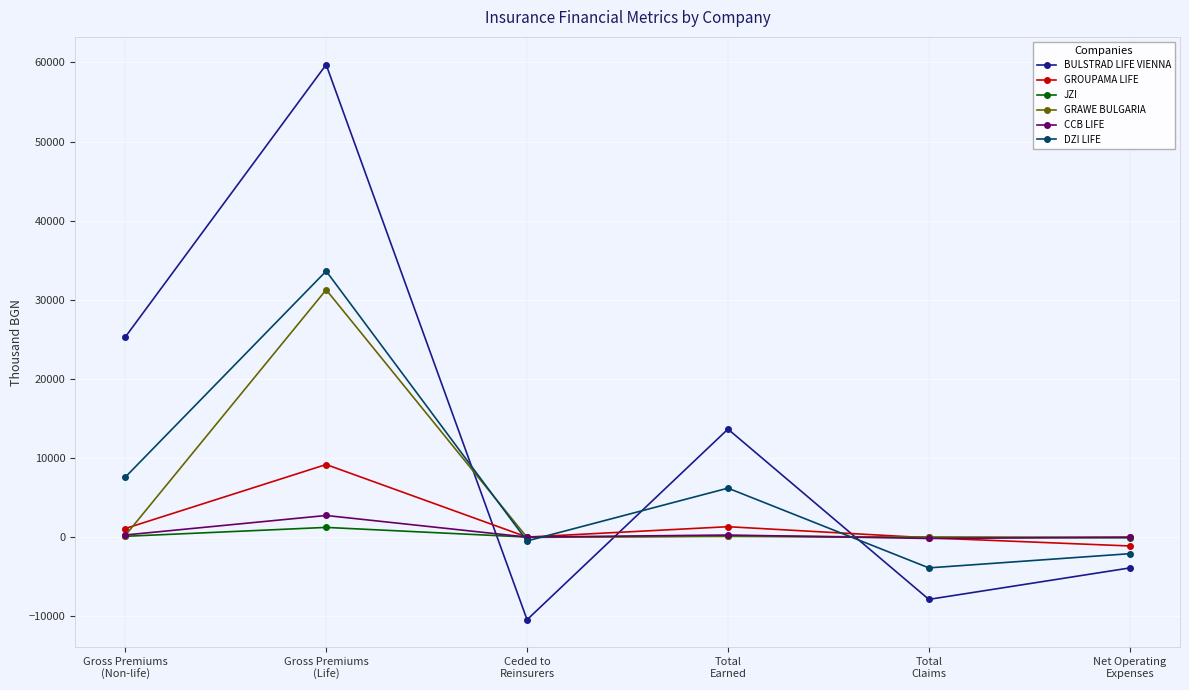

Is it true that GROUPAMA LIFE equals 13285.5 at Gross Premiums
(Life)?

False